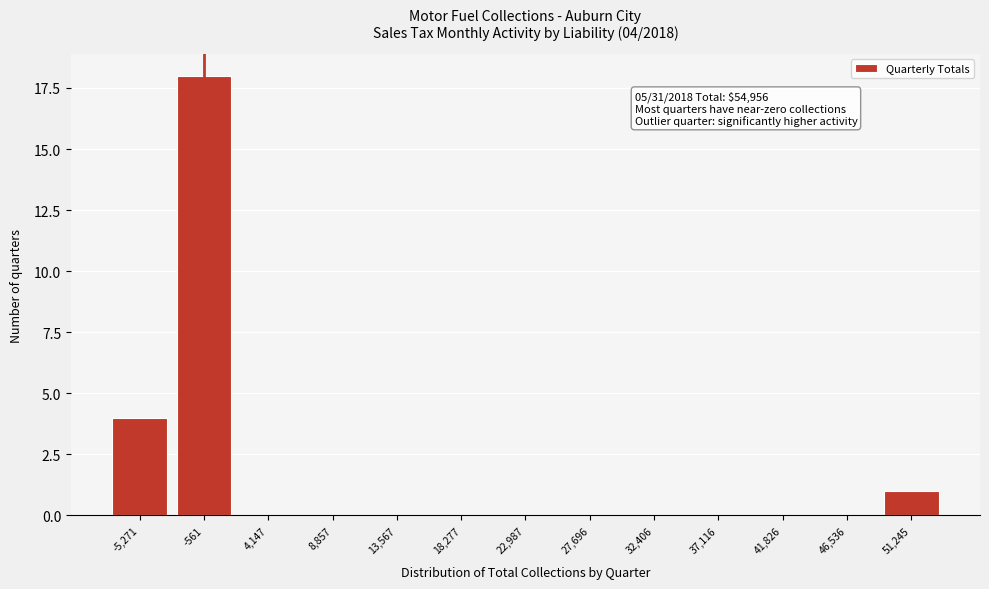

Reading right to left, transcribe all the data shown in this chart.

51,245=1	46,536=0	41,826=0	37,116=0	32,406=0	27,696=0	22,987=0	18,277=0	13,567=0	8,857=0	4,147=0	-561=18	-5,271=4